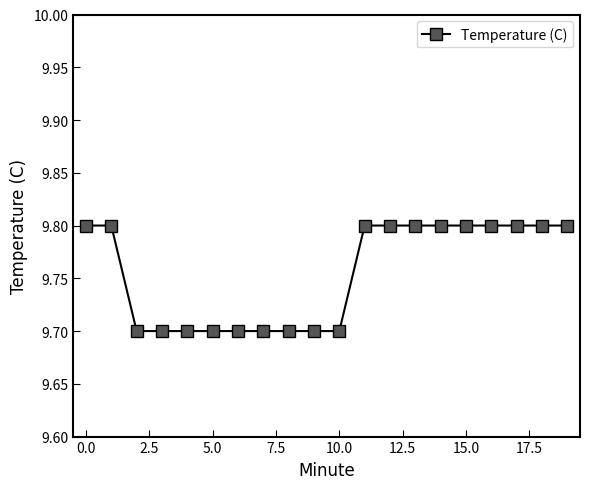

Count the values in the range 9 to 10.

20